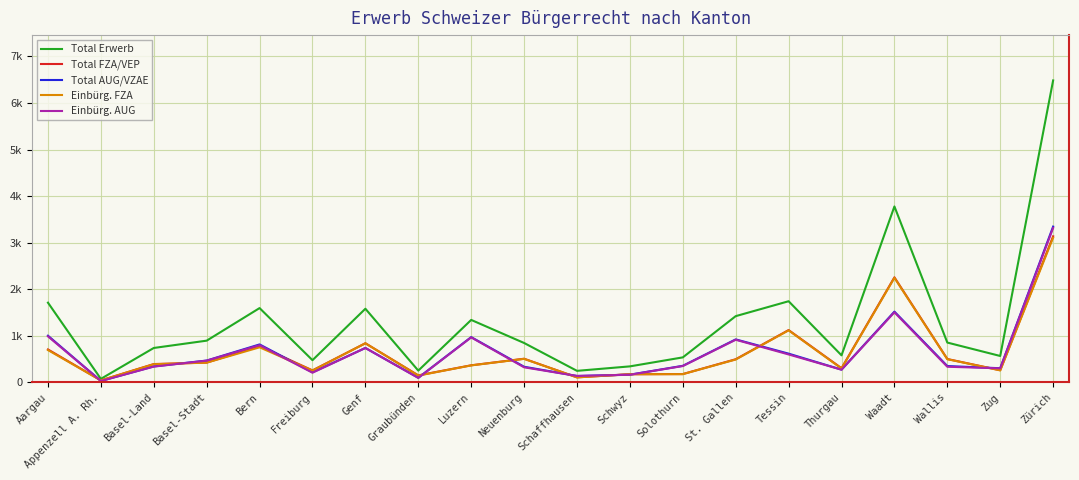

What is the minimum value for Einbürg. AUG?

32